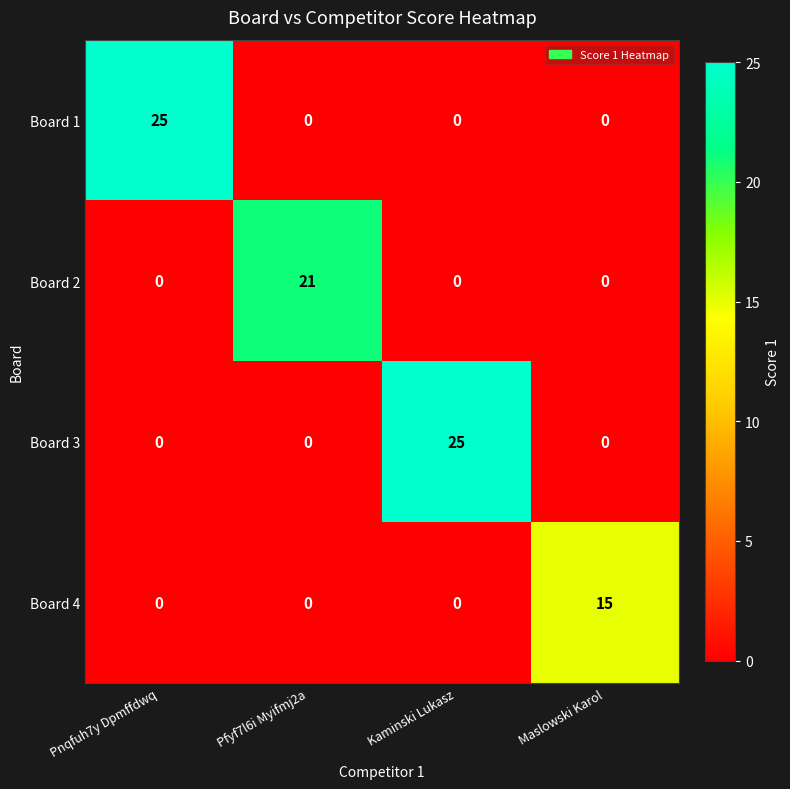

What is the total value across all series at Maslowski Karol?

15